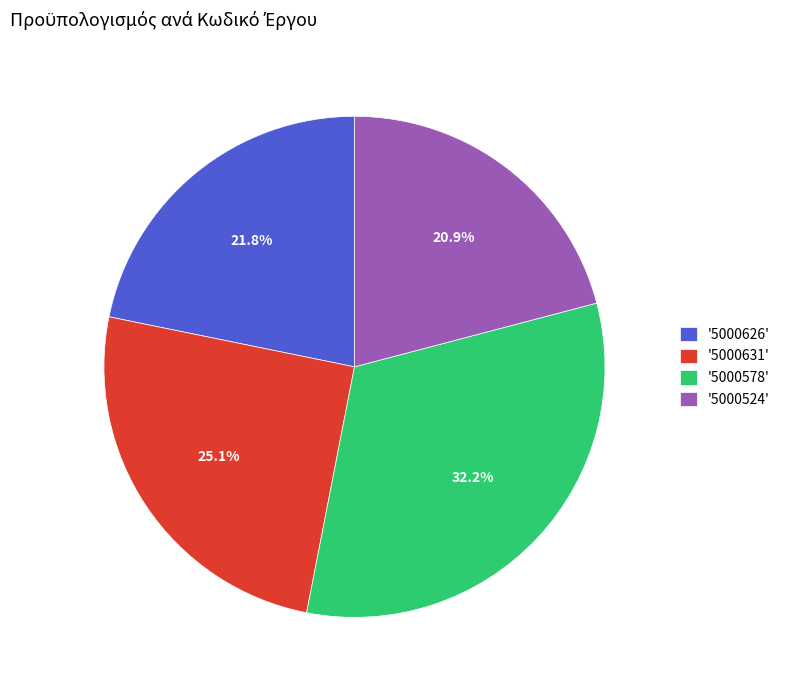

Between '5000578' and '5000626', which is larger?

'5000578'